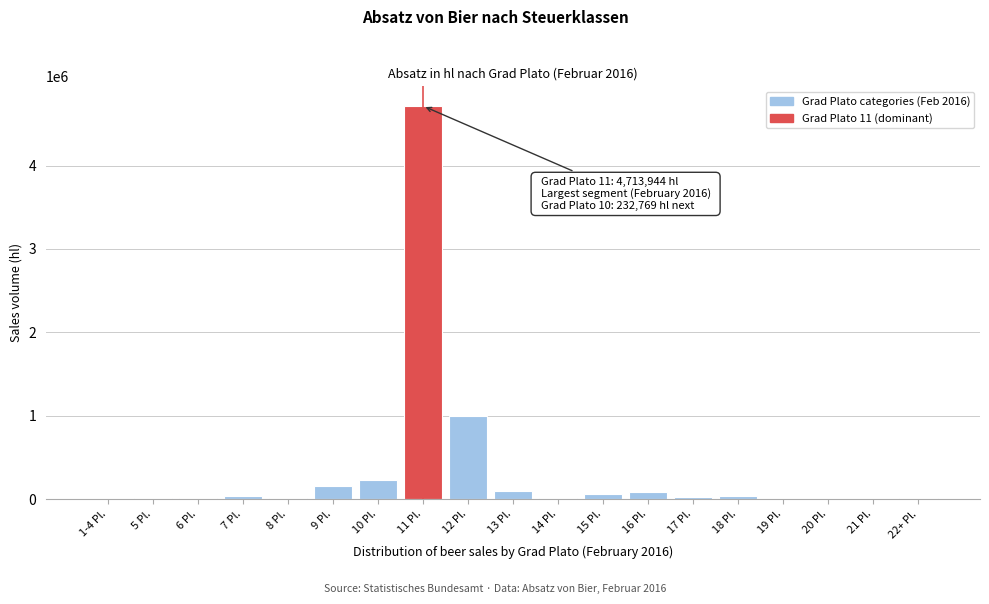

At which label is the value closest to 2357227?

12 Pl.